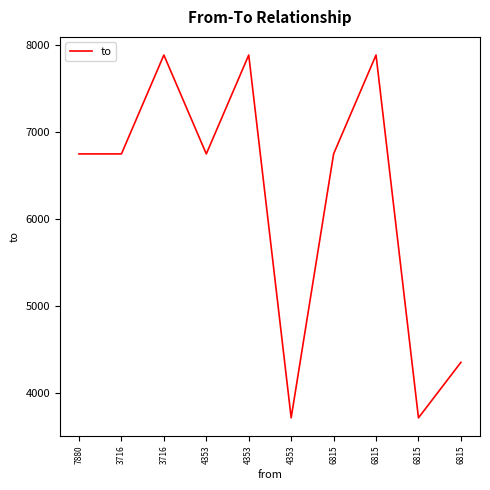

Count the values in the range 4353 to 7880.

8